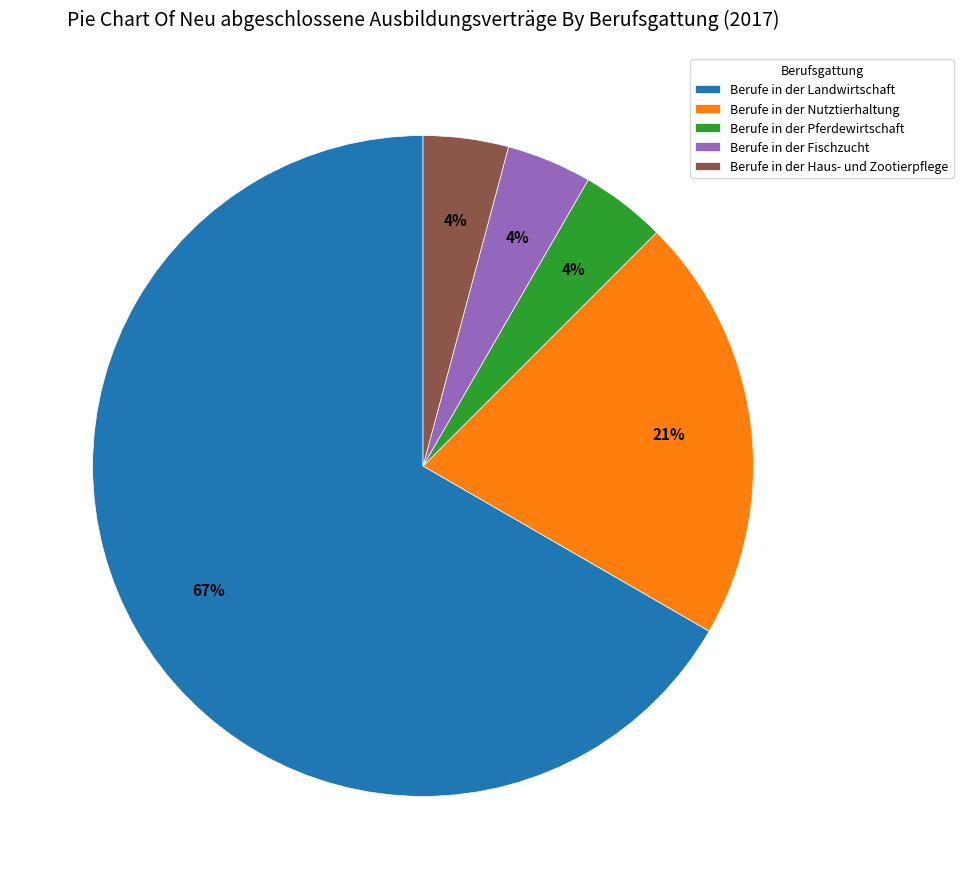

Approximately how many times larger is the value at Berufe in der Haus- und Zootierpflege compared to Berufe in der Pferdewirtschaft?

1.0